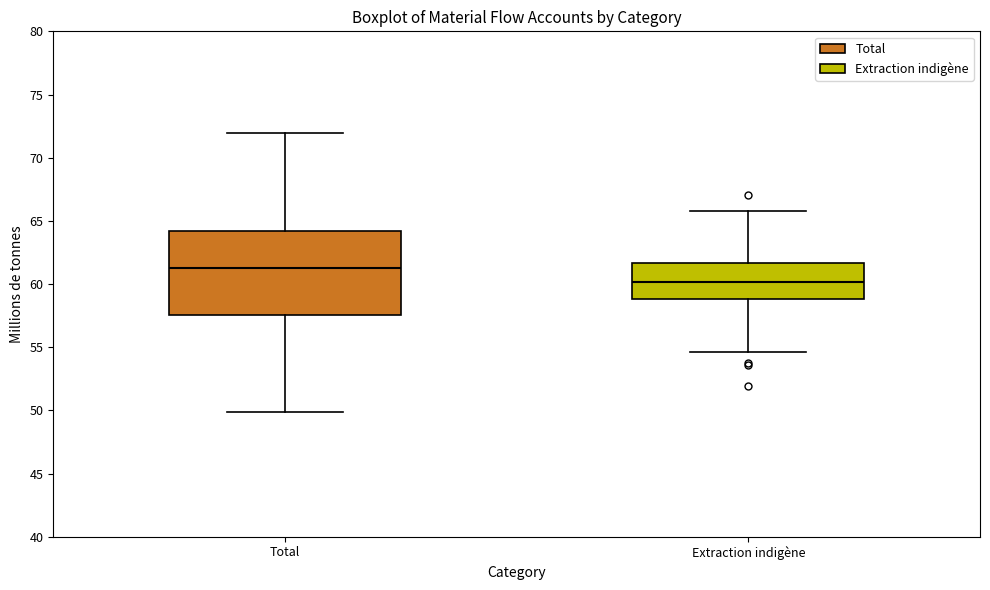

Where is the upper edge of the box for Total on the y-axis? The values are not printed on the chart, so give them approximately, as read against the axis.

64.0